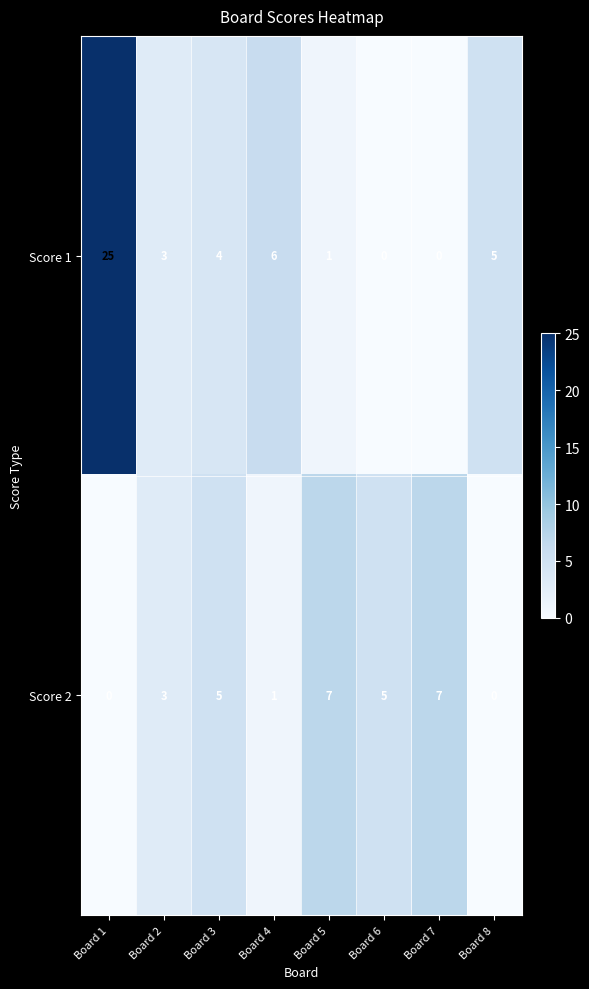

At which label is Score 1 closest to 12?

Board 4